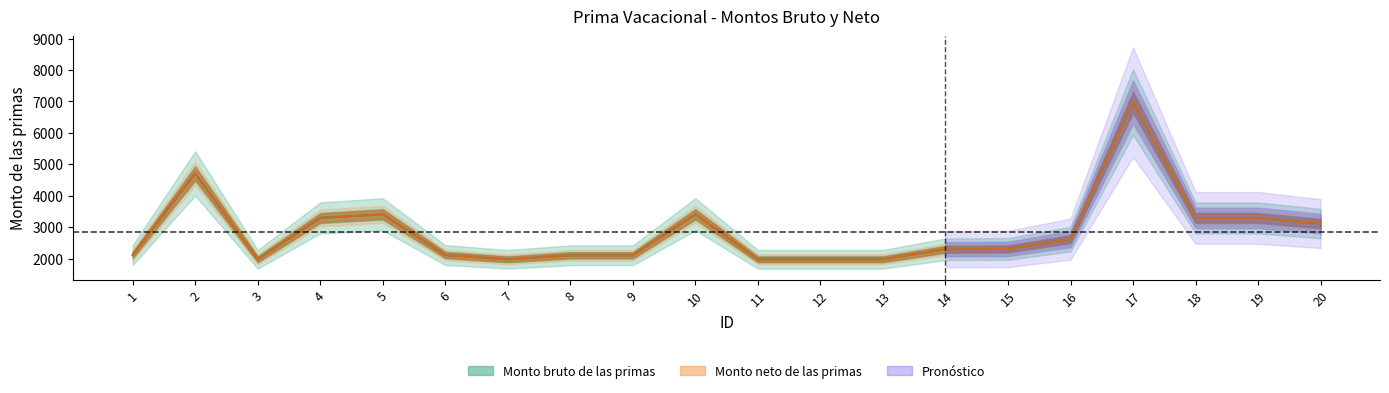

Which series changed the most between 6 and 13?

Monto bruto de las primas